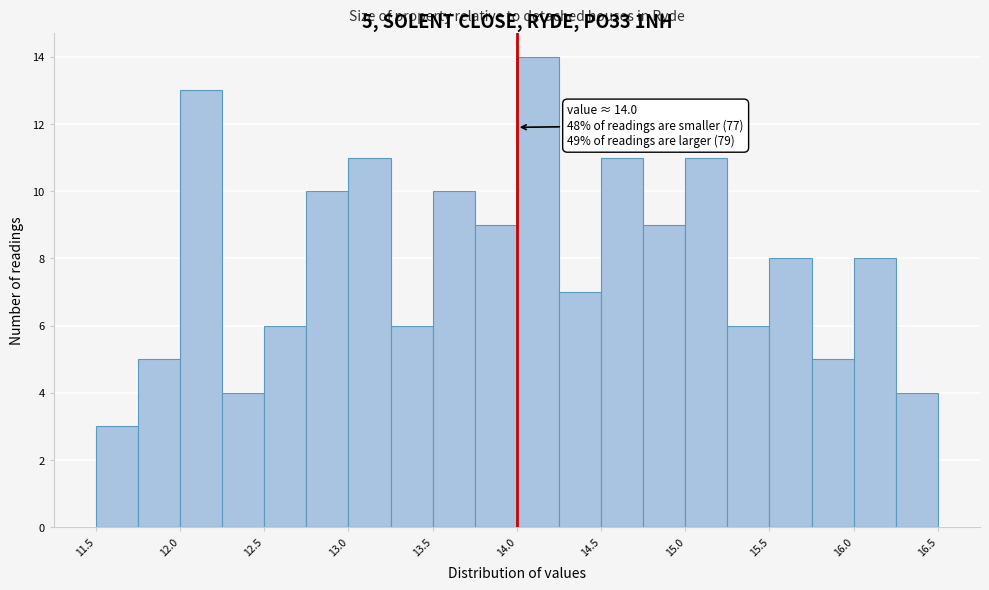

Over which range of the x-axis is the bar tallest?

14.00 to 14.25